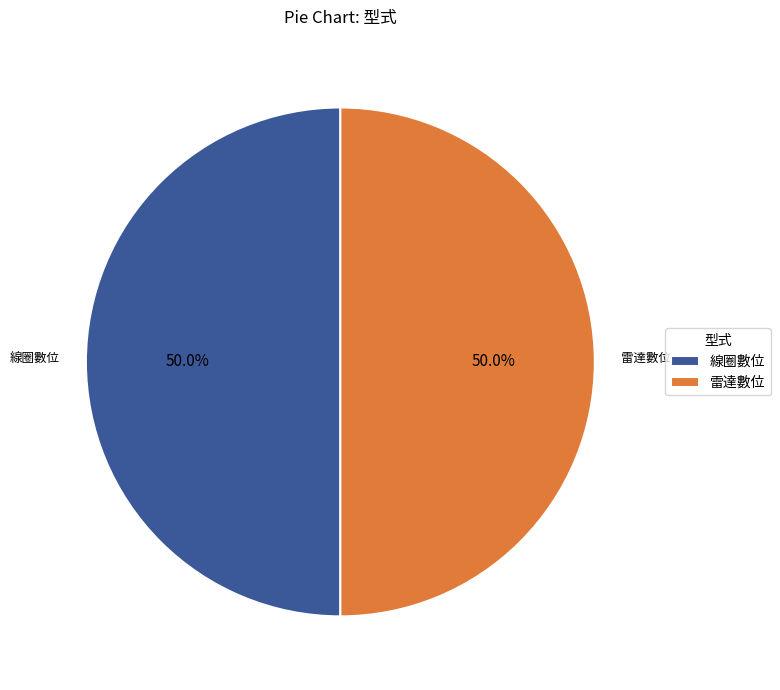

How much of the chart is everything except 線圈數位?

50.0%